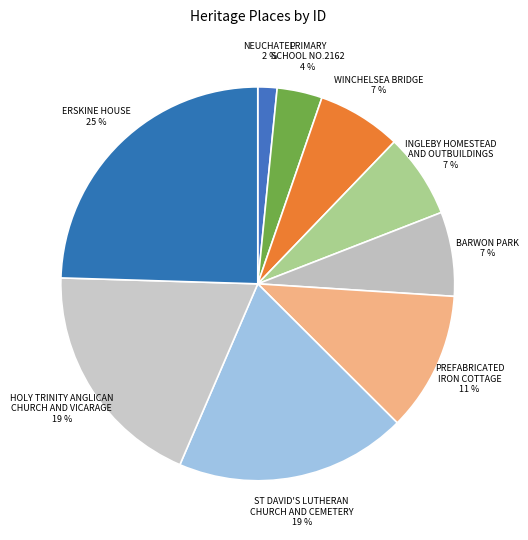

Count the number of slices in the pie.

9